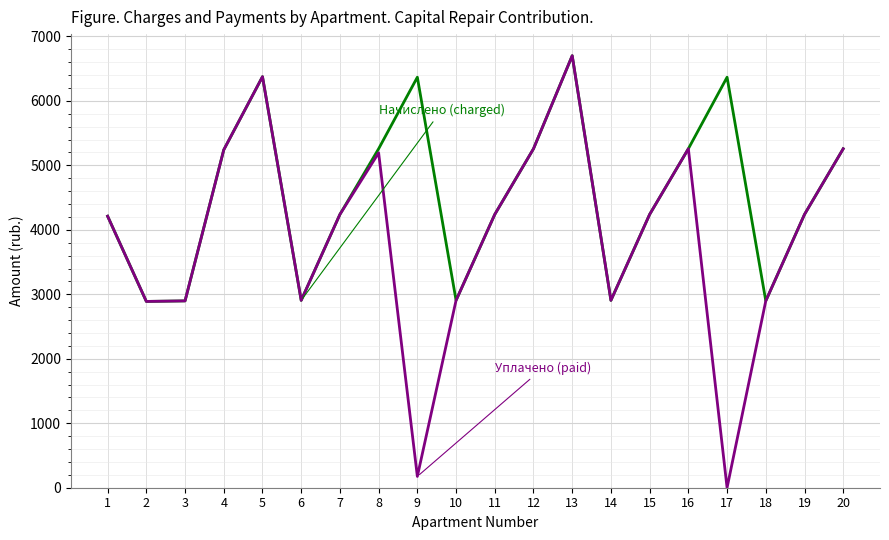

What is the total value across all series at 9?

6542.7